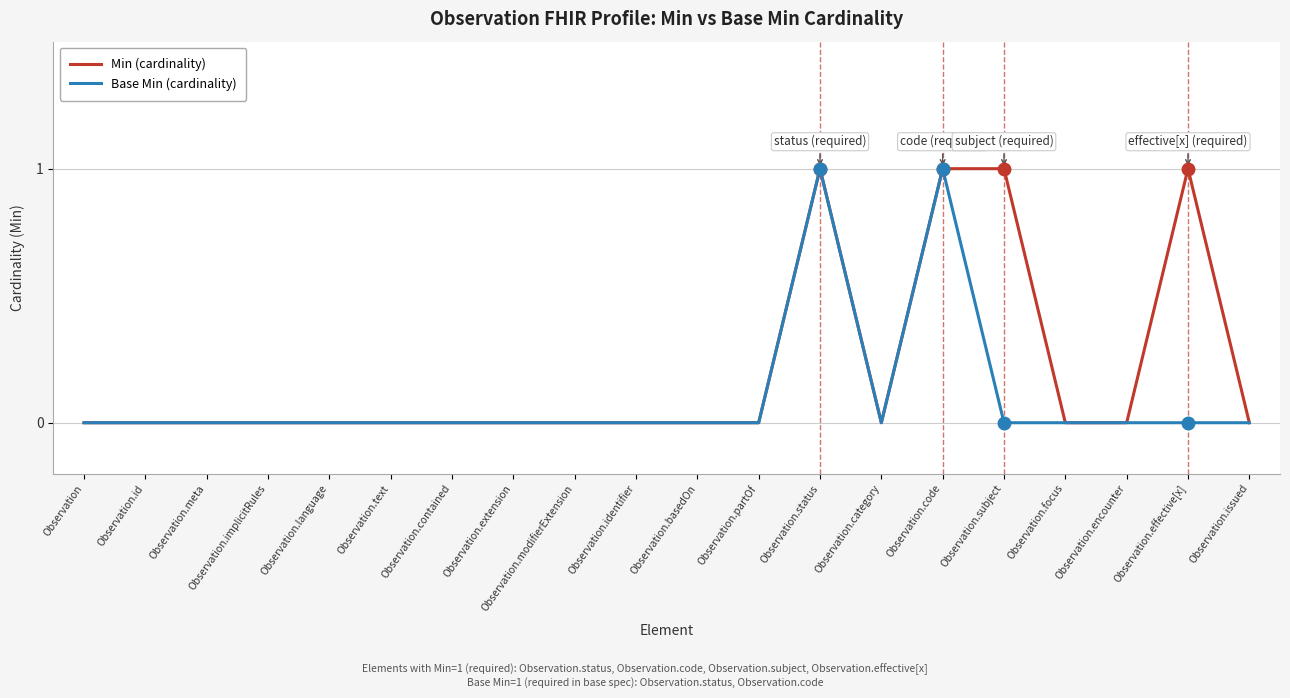

Is the value of Base Min (cardinality) at Observation.subject greater than the value of Min (cardinality) at Observation.subject?

No